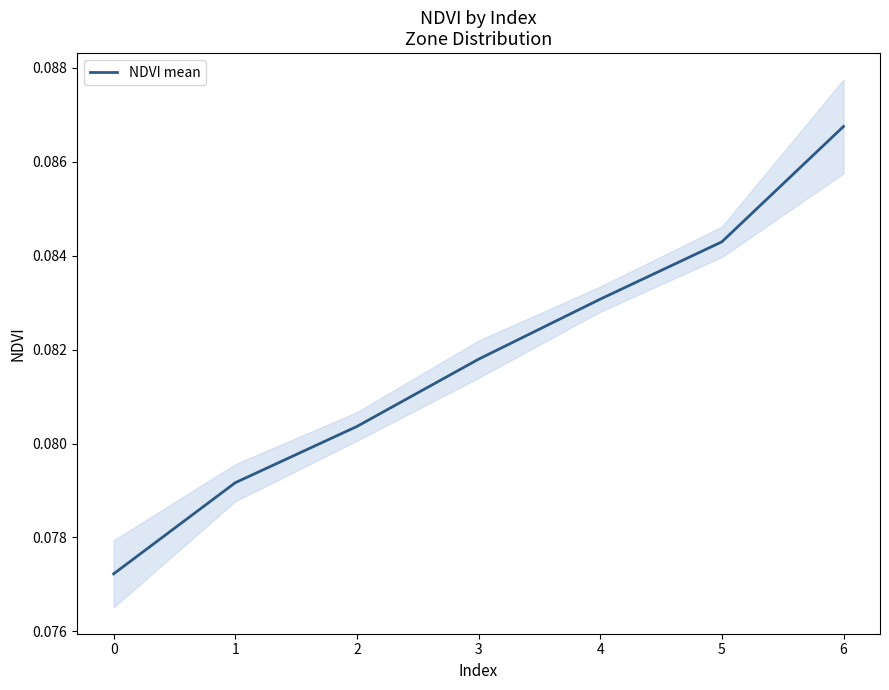

The value at 5 is 0.1. True or false?

True